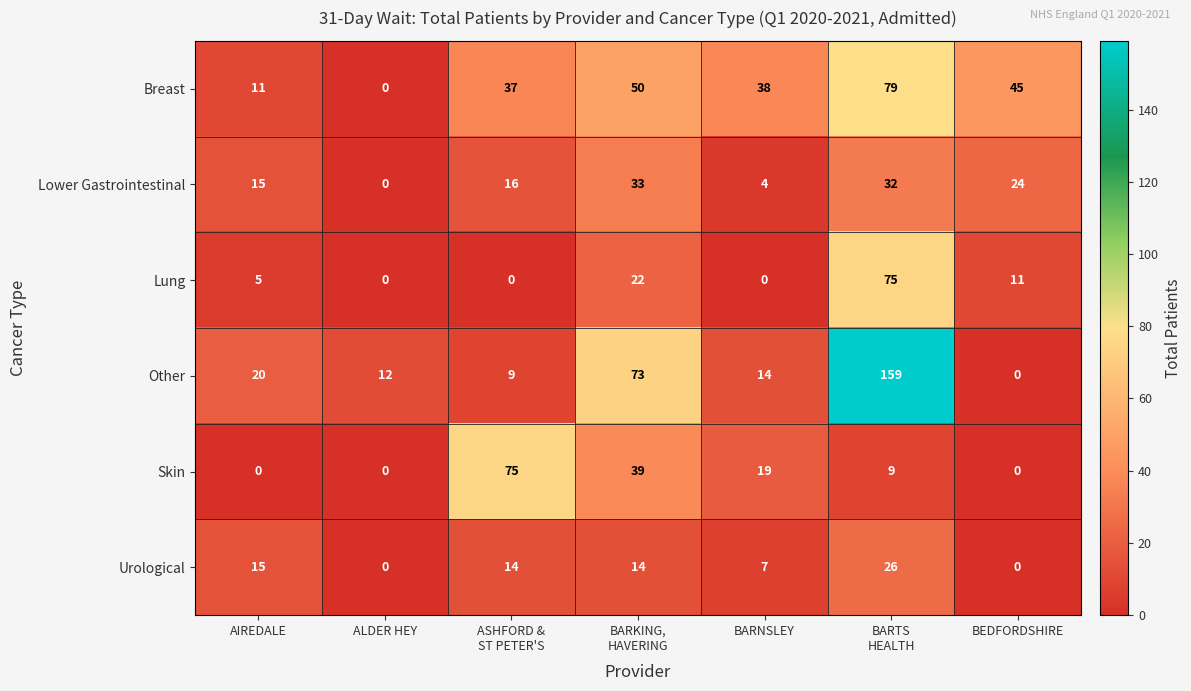

True or false: Lung has a value of 0 at ALDER HEY.

True